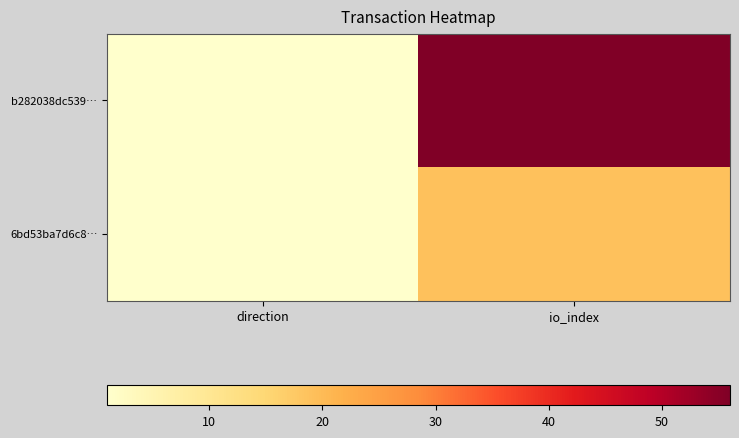

List the series in order of their overall mean, lowest first.

6bd53ba7d6c8…, b282038dc539…